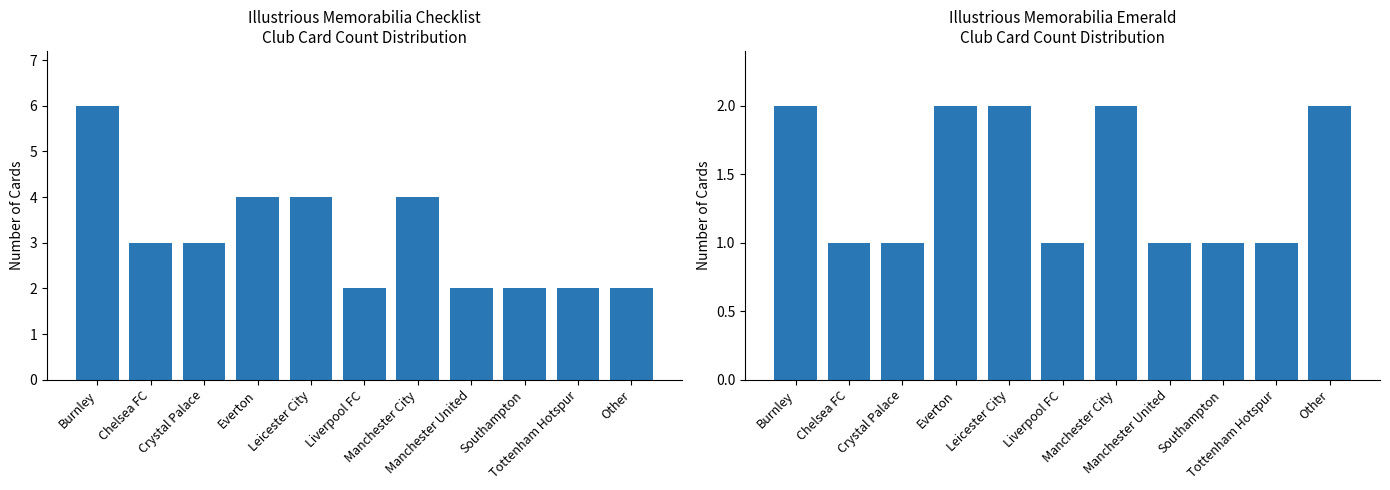

The chart shows a value of 2 at Everton. True or false?

True